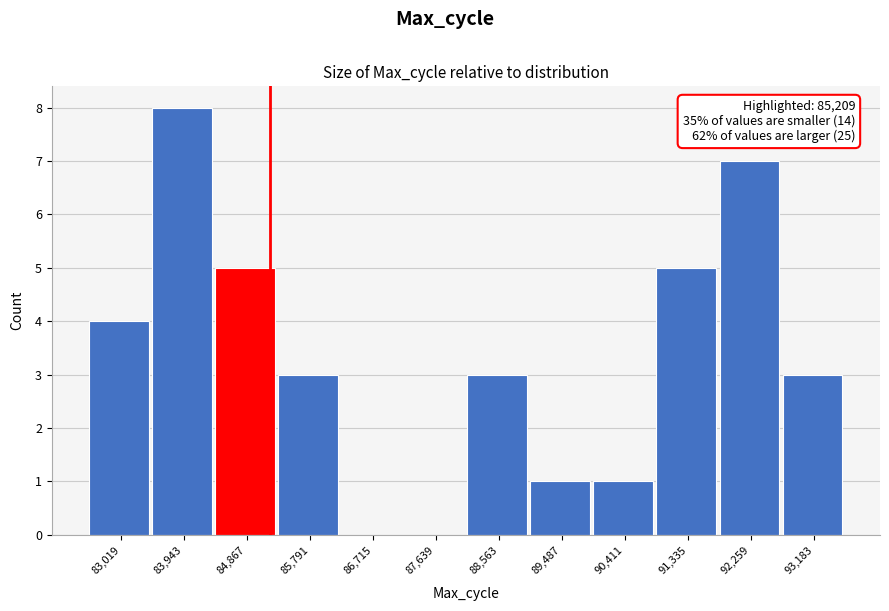

Over which range of the x-axis is the bar tallest?

83500 to 84400